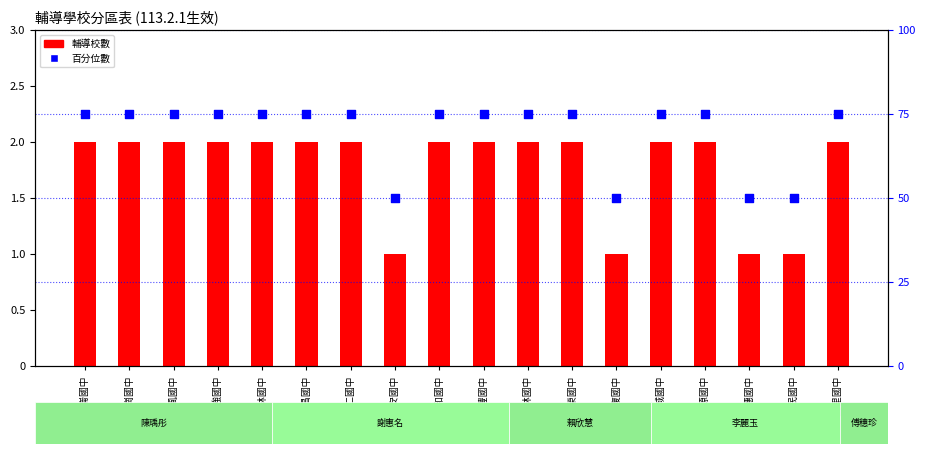

At how many categories does at least one series exceed 8?

18